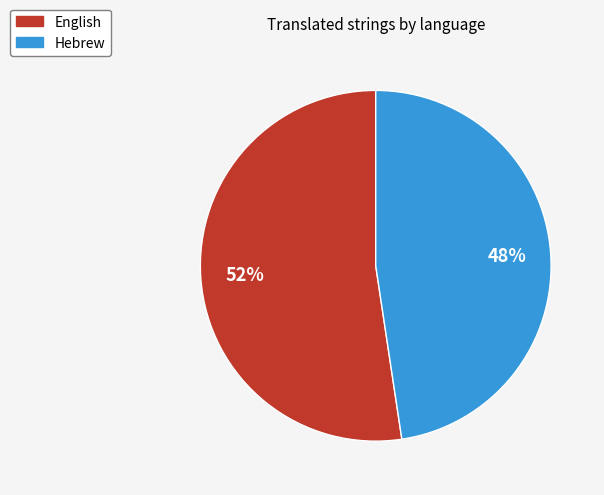

To the nearest percent, what percentage of the pie is Hebrew?

48%